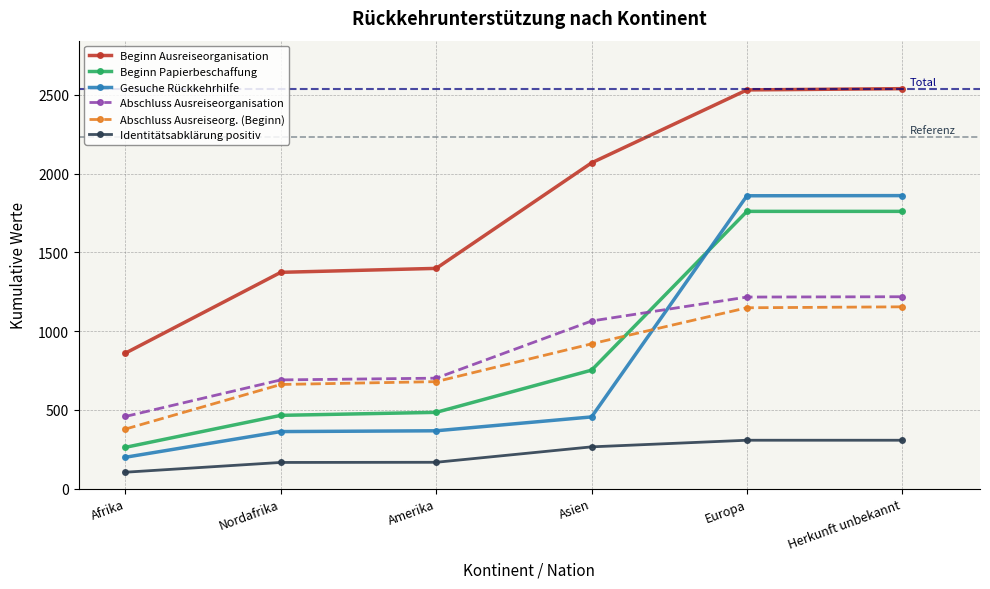

What is the difference between the highest and lowest values at Herkunft unbekannt?

2232